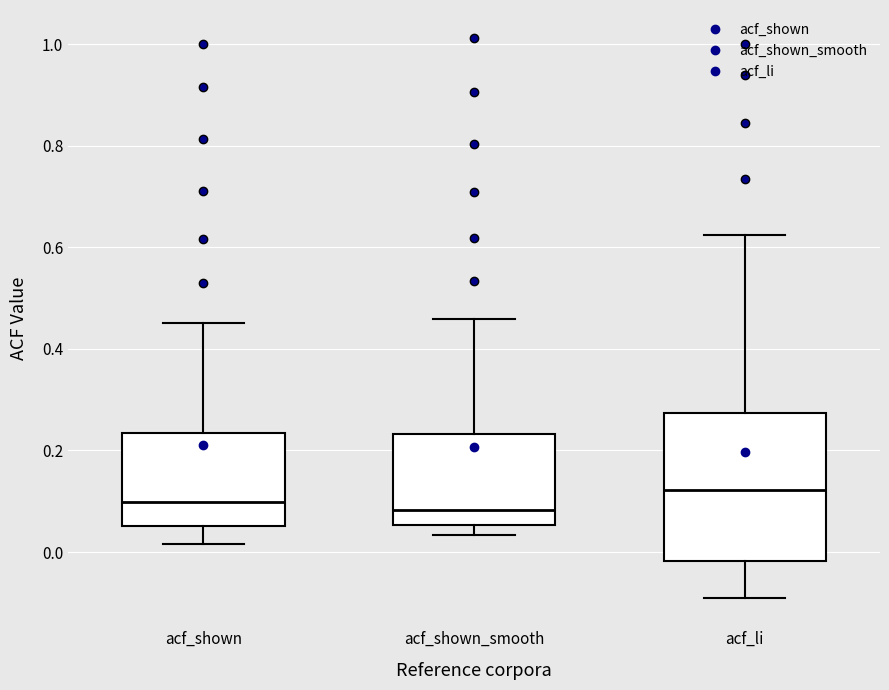

Reading left to right, transcribe this box plot: for each box, give where its median line is, the range the box spans, and where its two whiskers end, as read against the y-axis. The values are not printed on the chart, so give them approximately, as read against the axis.

acf_shown: median 0.10, box 0.06 to 0.24, whiskers 0.02 to 0.46
acf_shown_smooth: median 0.08, box 0.06 to 0.24, whiskers 0.04 to 0.46
acf_li: median 0.12, box -0.02 to 0.28, whiskers -0.10 to 0.62